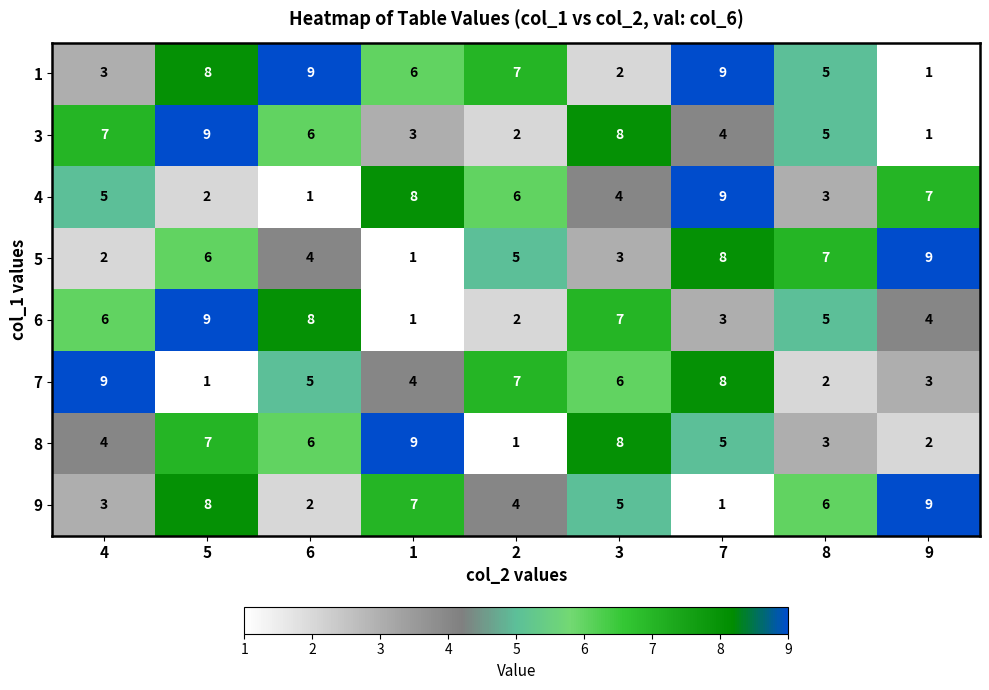

What is the sum of the 7 values at 6 and 8?

7